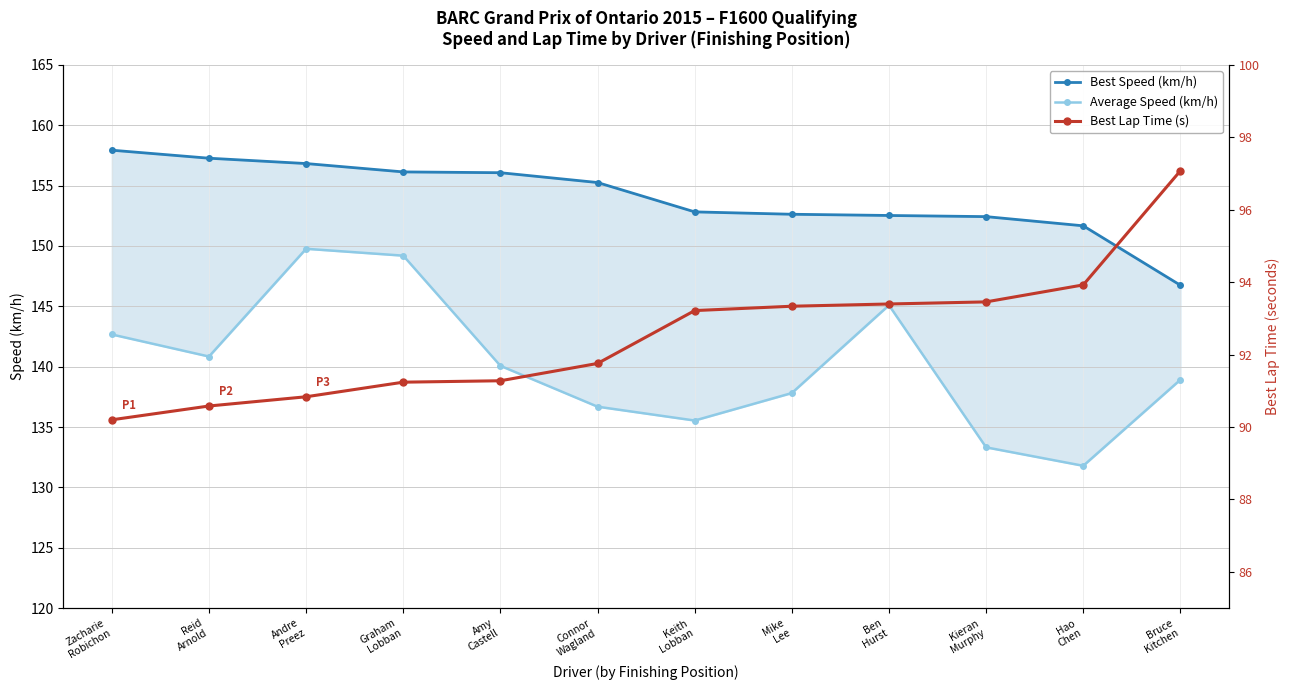

List the series in order of their peak value, highest first.

Best Speed (km/h), Average Speed (km/h), Best Lap Time (s)